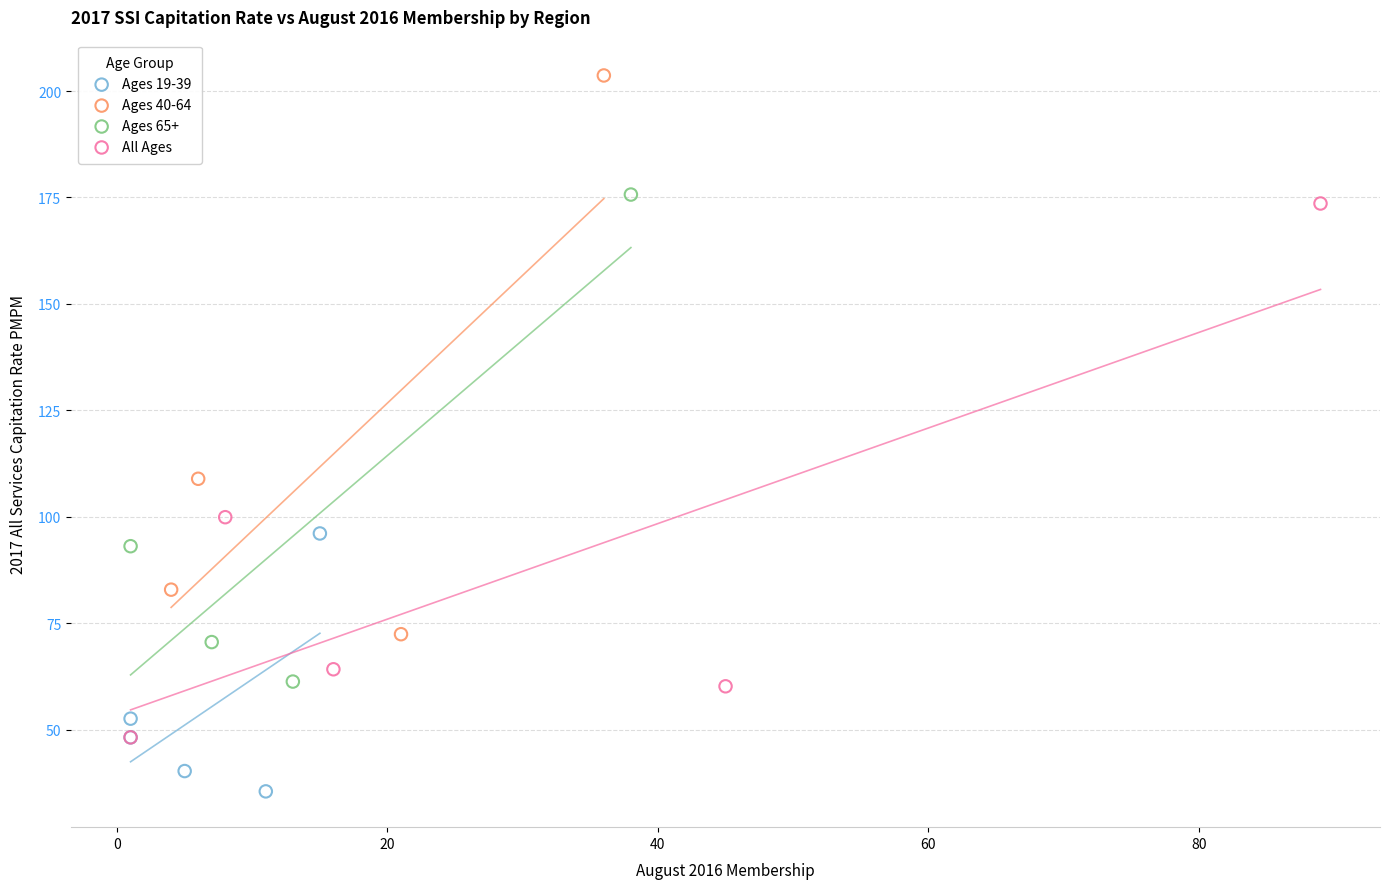

Which series contains the lowest Y value?

Ages 19-39